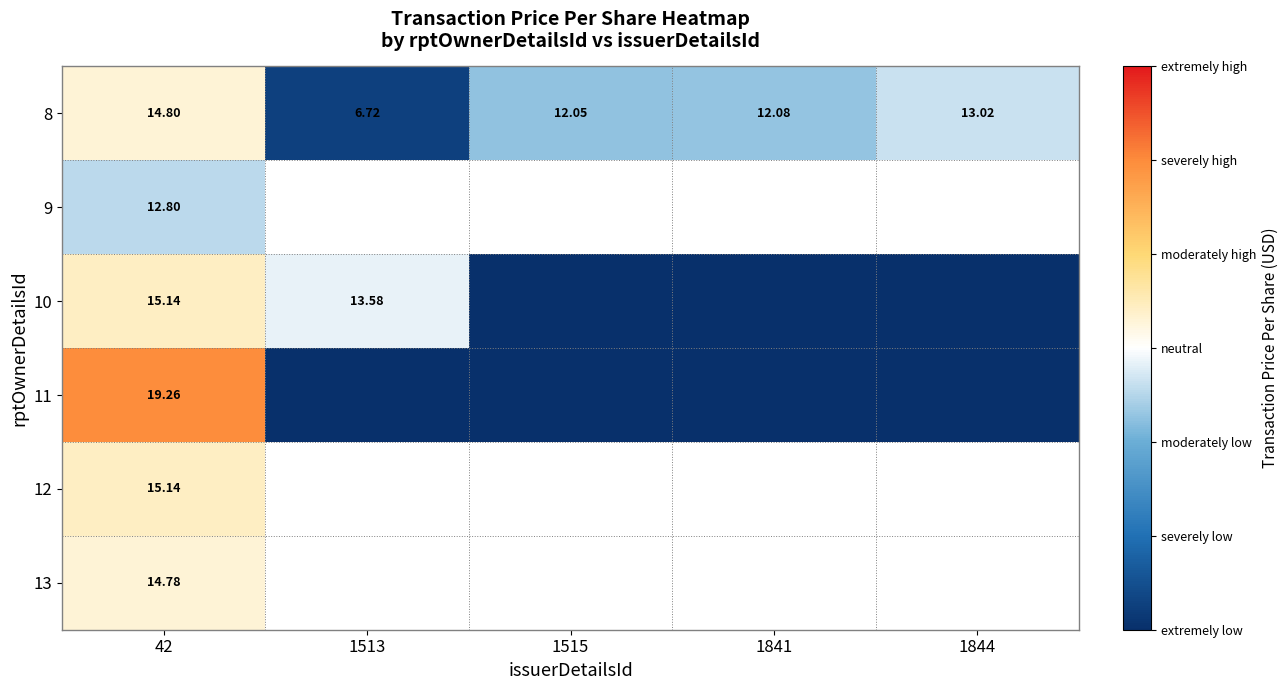

List the labels in order of 9 value, smallest first.

42, 1513, 1515, 1841, 1844